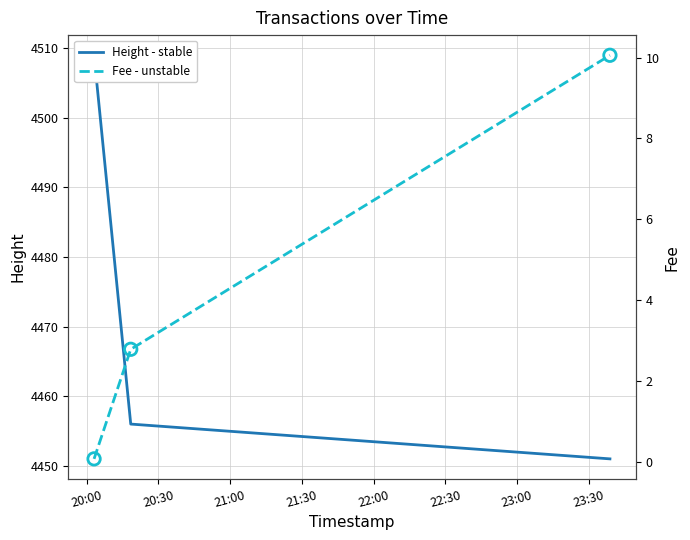

Which series reaches the minimum Y coordinate?

Fee - unstable